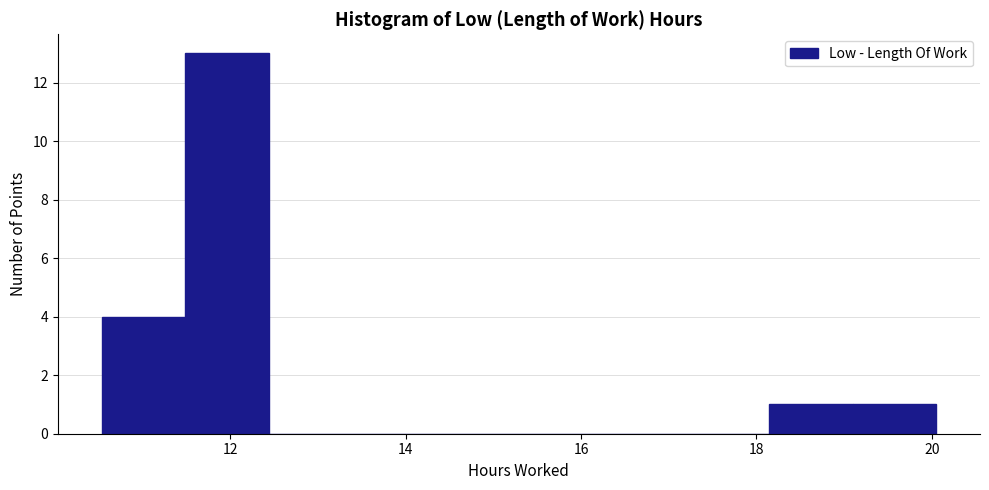

Which range on the x-axis has the tallest bar?

11.4 to 12.4